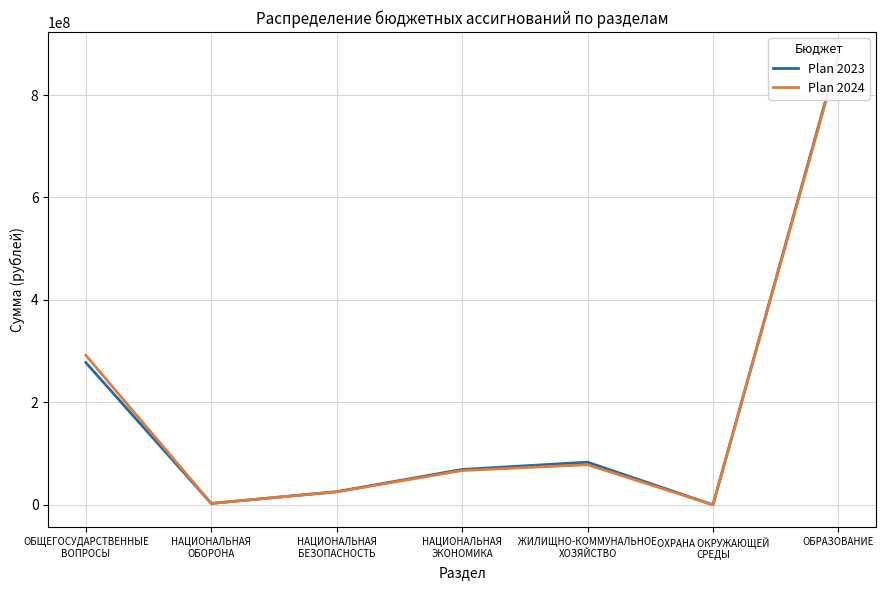

How many series are shown in this chart?

2